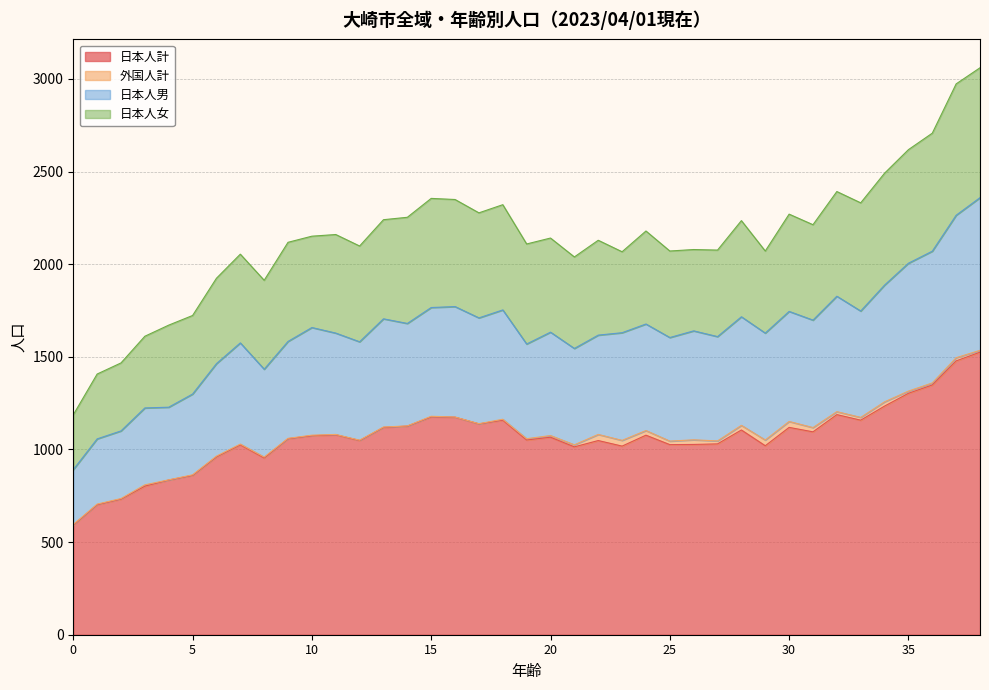

What is the lowest value of the 日本人計 series?

592